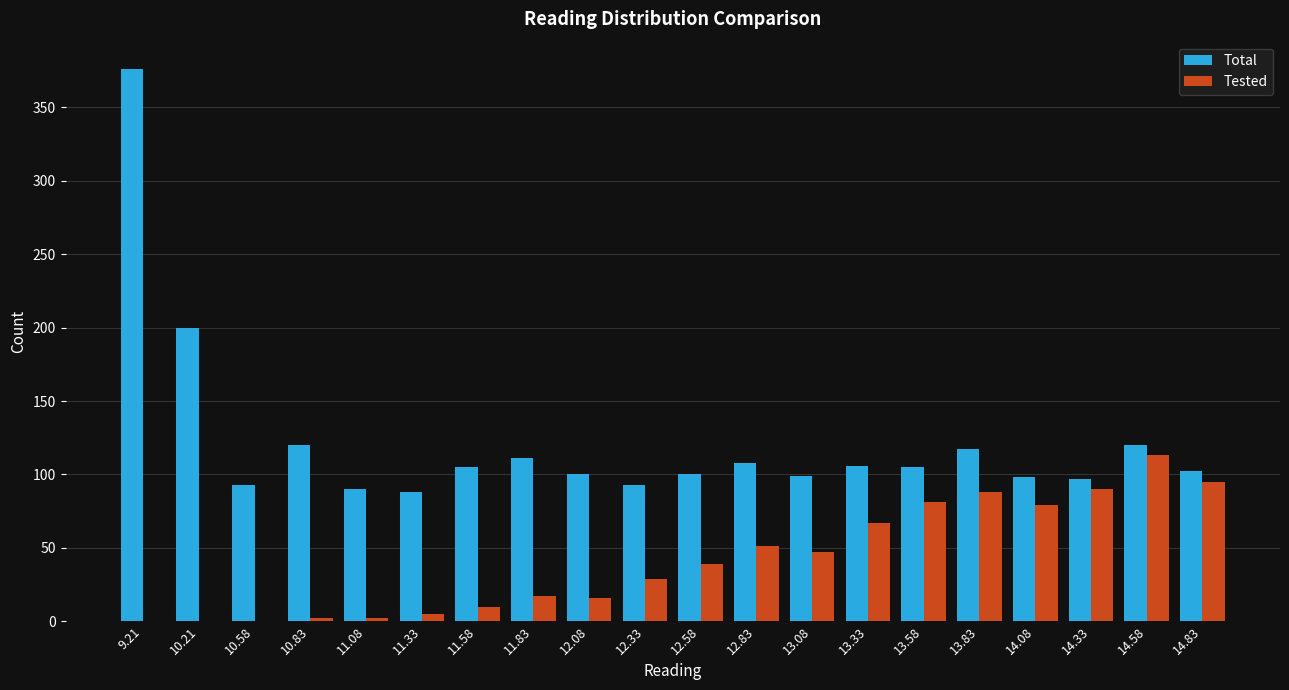

Which series has the largest total across all categories?

Total